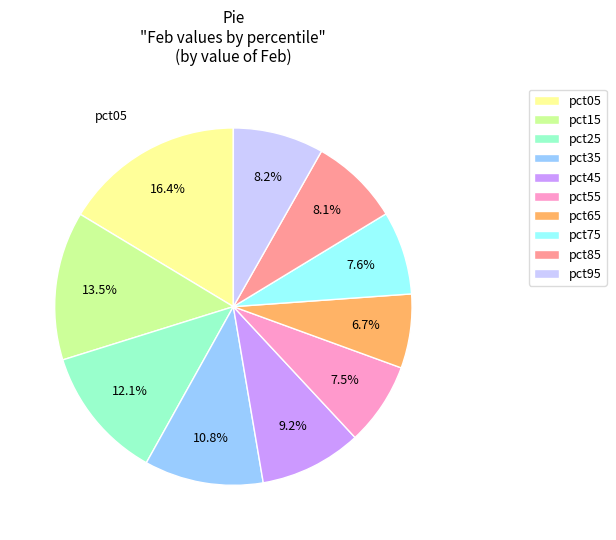

How many slices are in this pie chart?

10